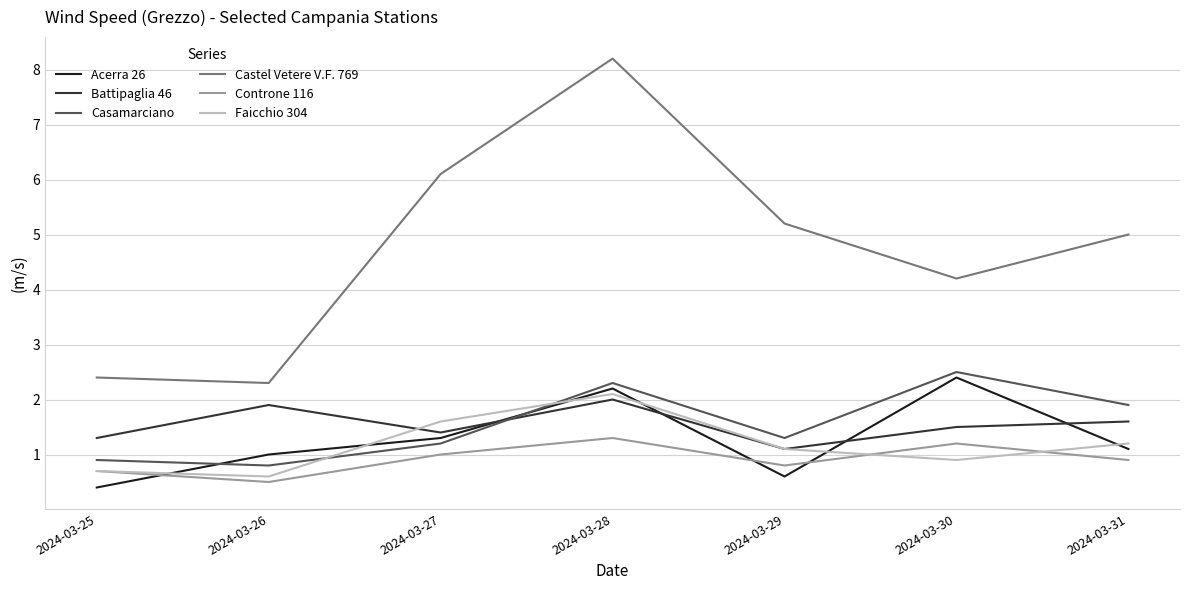

The value of Battipaglia 46 at 2024-03-25 is 0.7. True or false?

False